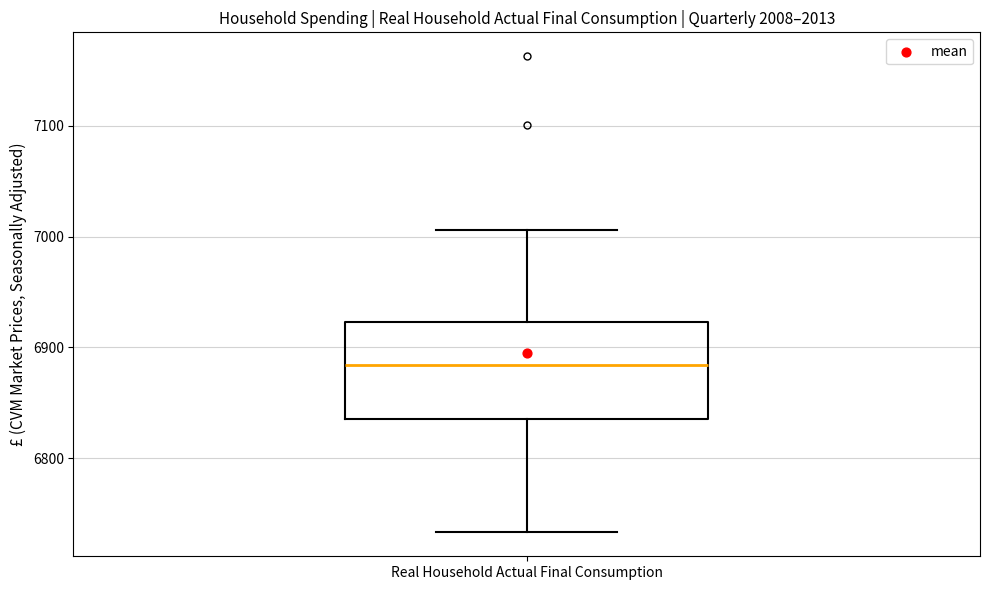

Read this box plot against the y-axis: the position of the median line, the range covered by the box, and the ends of both whiskers. The values are not printed on the chart, so give them approximately, as read against the axis.

median 6880, box 6840 to 6920, whiskers 6730 to 7010